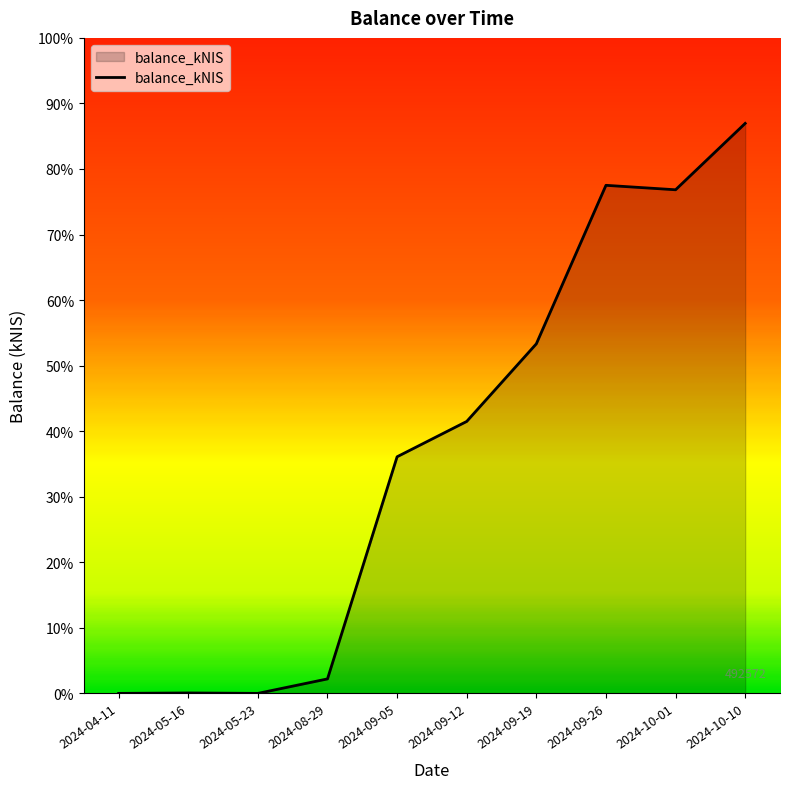

Which has a higher value, 2024-04-11 or 2024-09-26?

2024-09-26